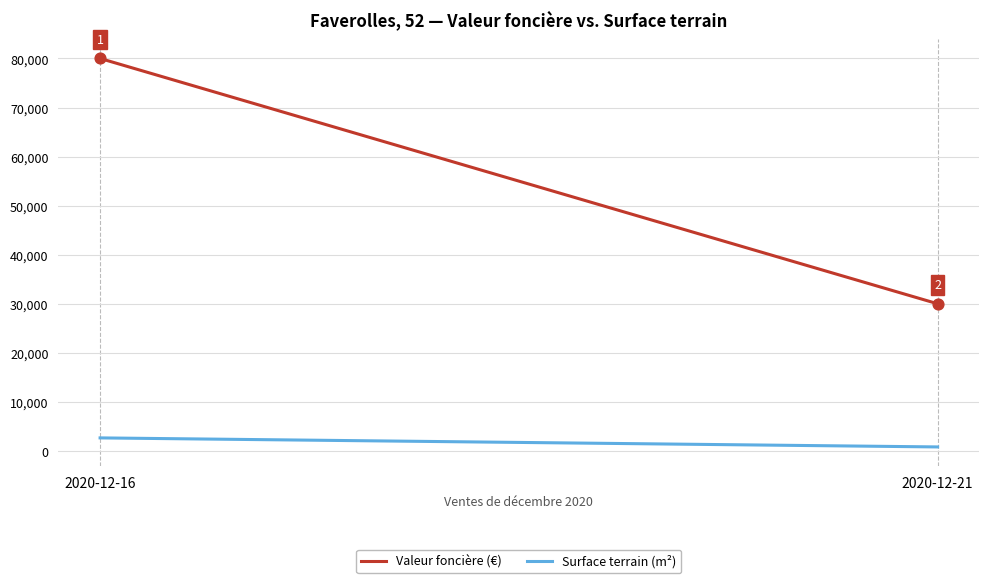

At which category is the sum across all series the highest?

2020-12-16